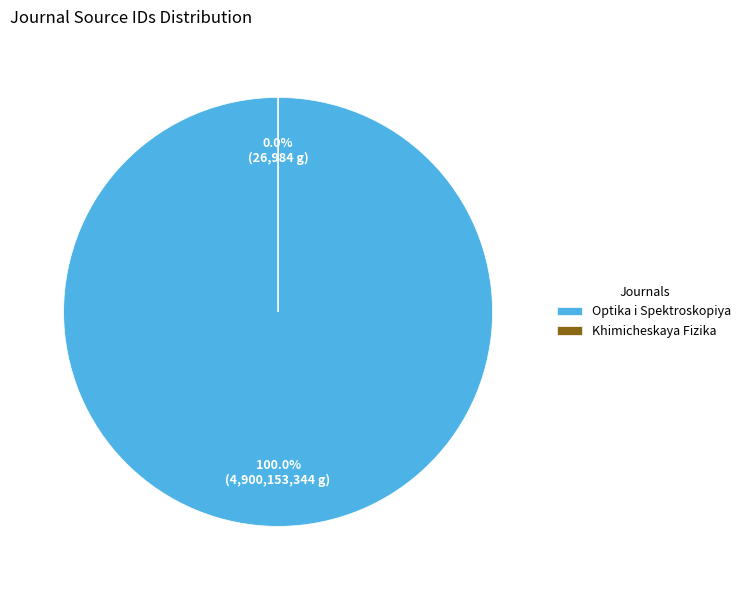

How much of the chart is everything except Khimicheskaya Fizika?

100.0%